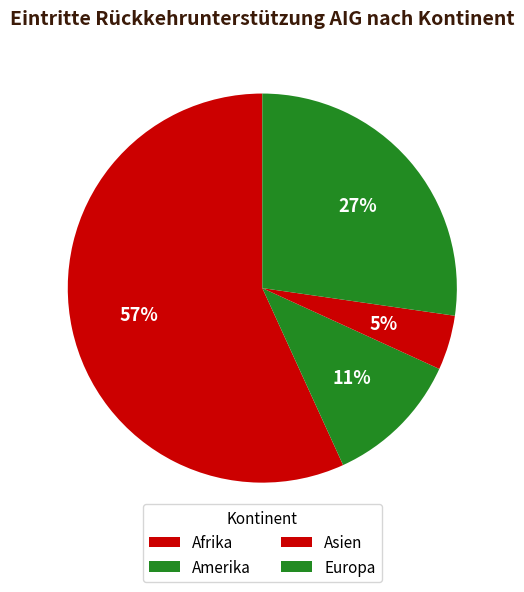

Between Europa and Amerika, which is larger?

Europa